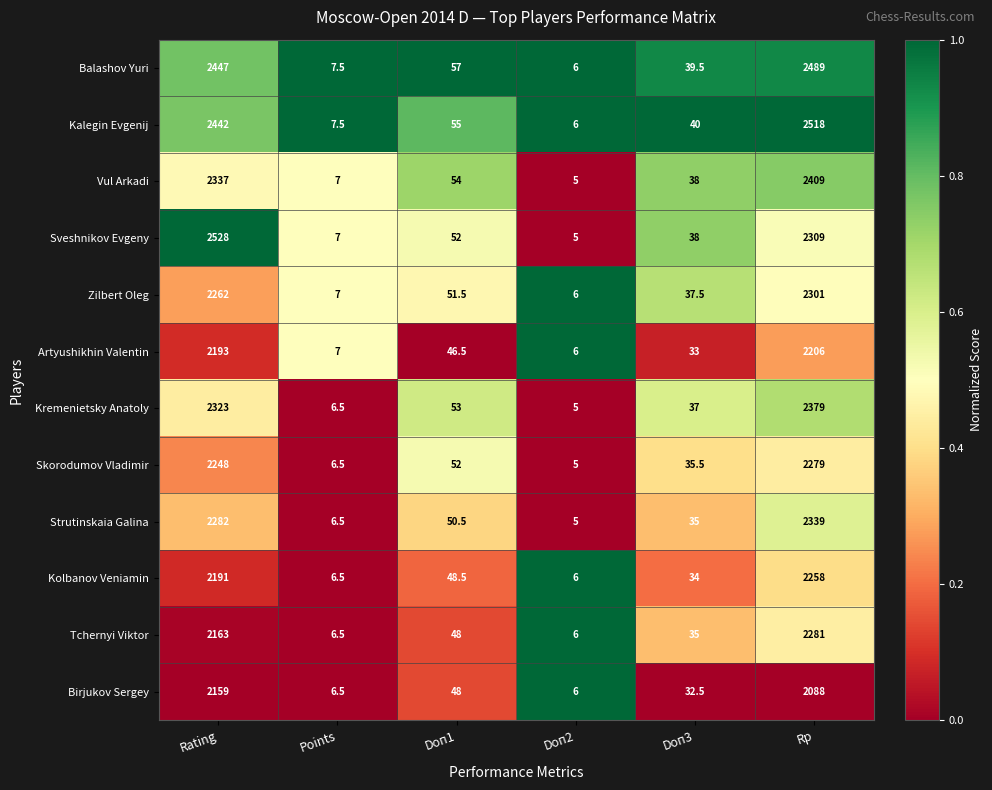

At which label does Zilbert Oleg first exceed 51?

Rating